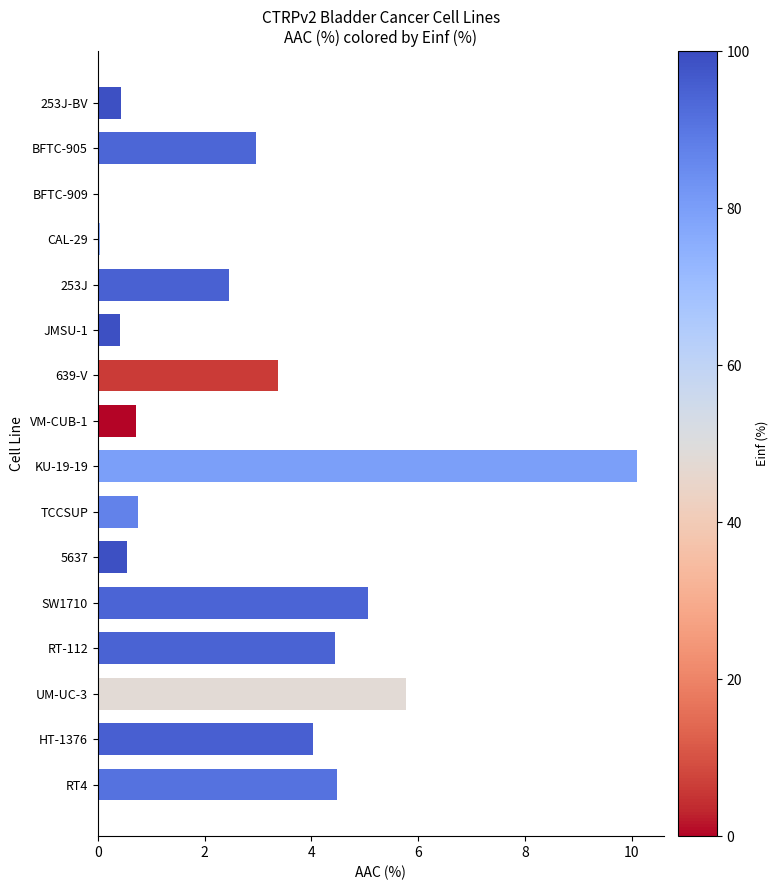

True or false: the data shows 5.0 at BFTC-905.

False